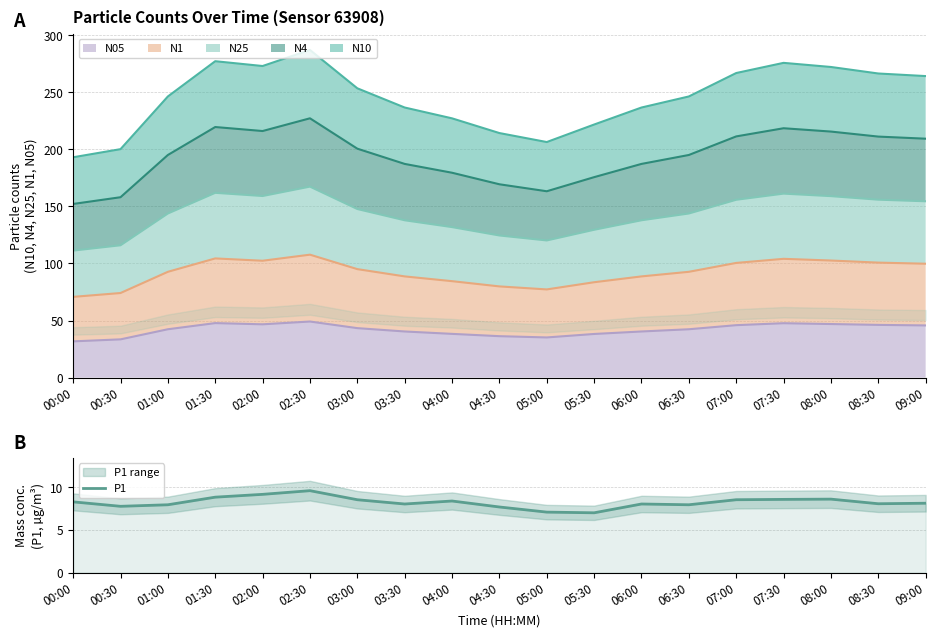

Count the number of categories in the chart.

19